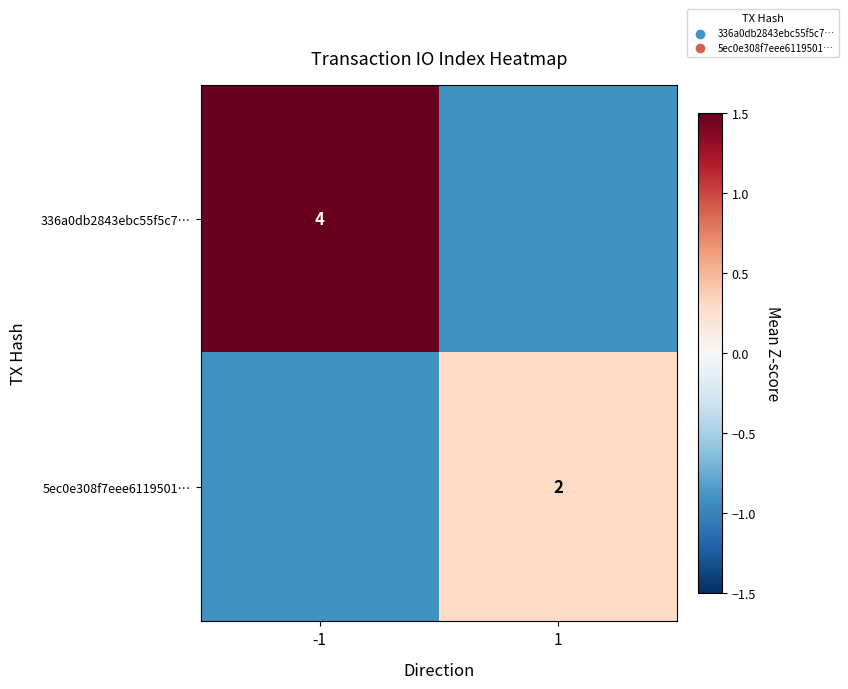

Is the value of 5ec0e308f7eee6119501… at 1 greater than the value of 336a0db2843ebc55f5c7… at -1?

No